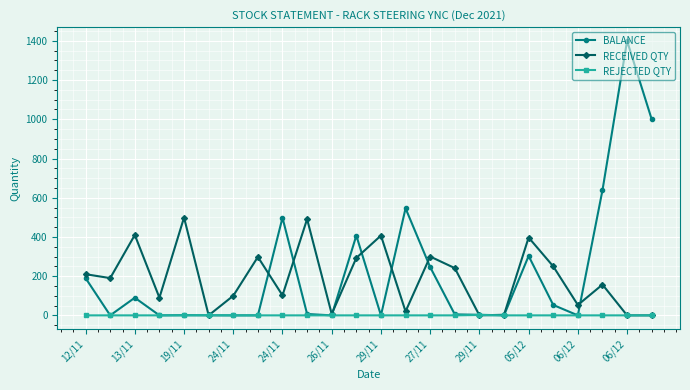

What is the greatest value displayed?

1400